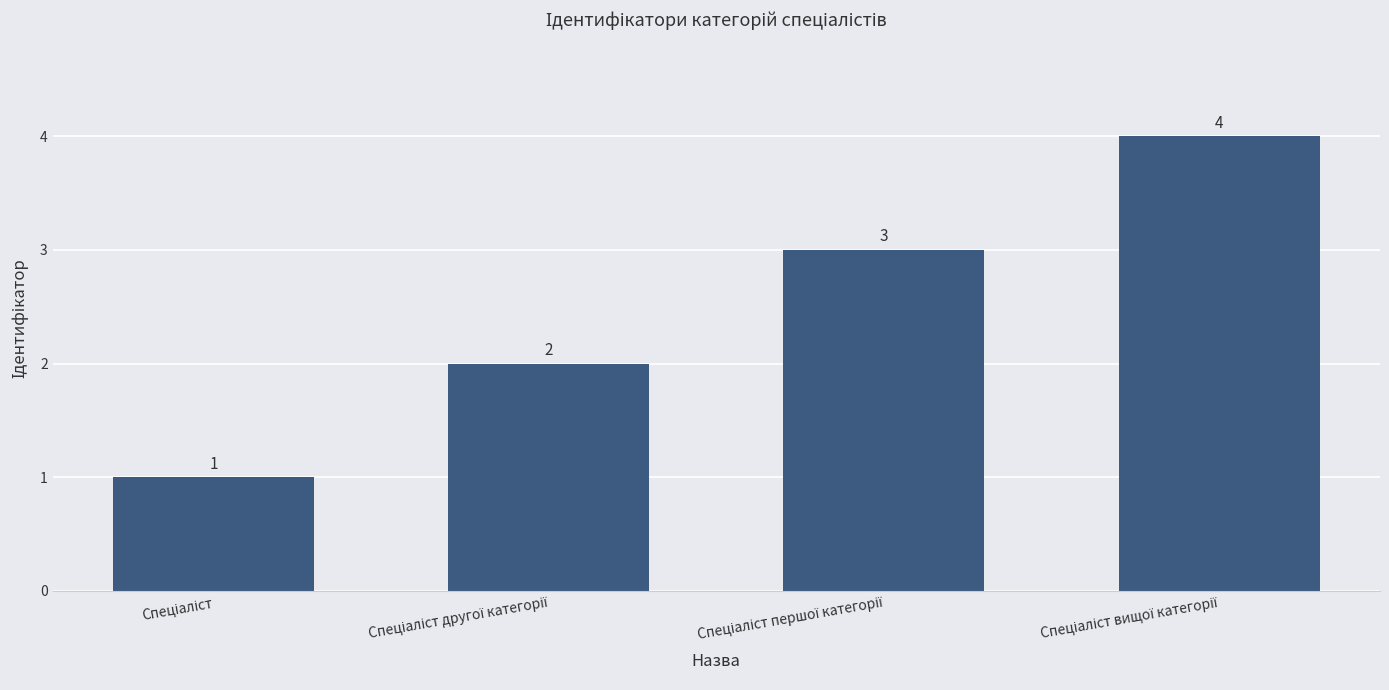

How many values are between 2 and 4?

3